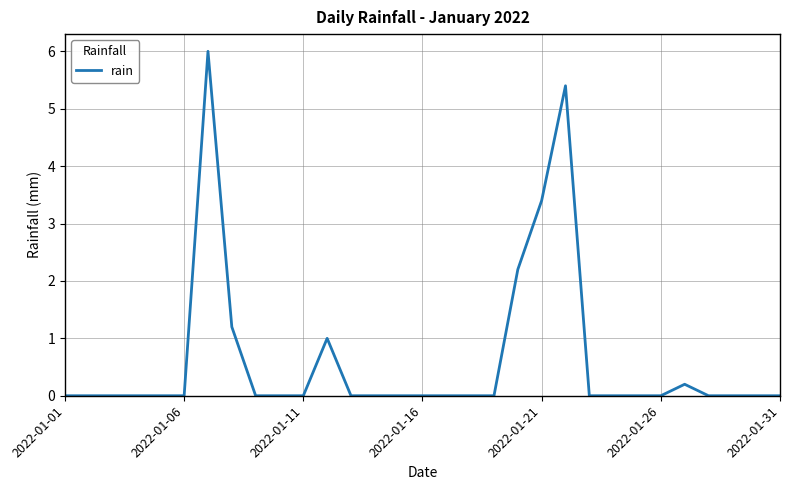

How many lines are shown in the chart?

1